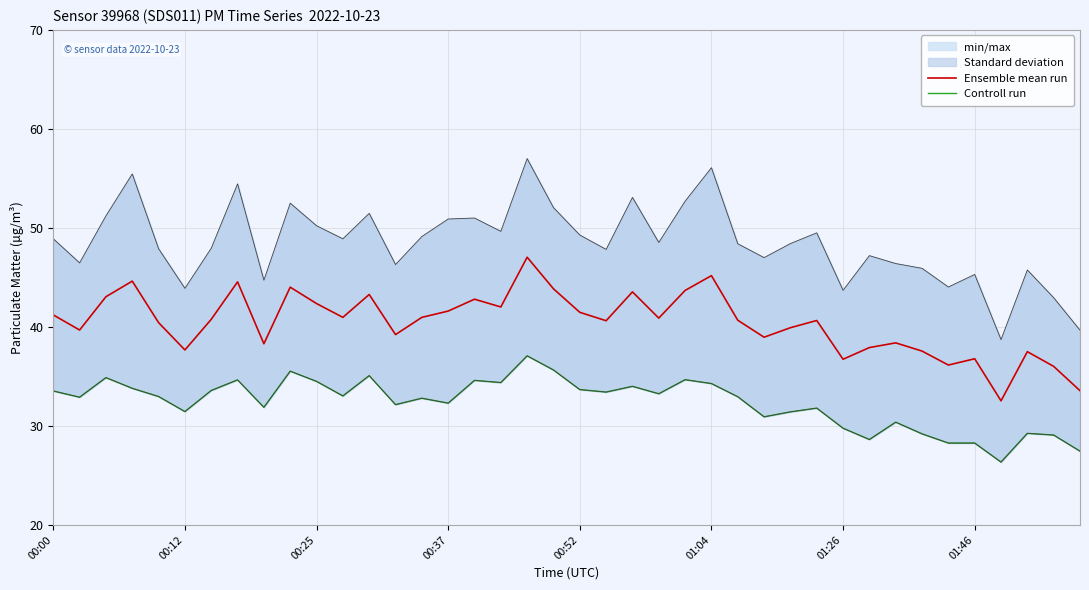

What is the sum of all Ensemble mean run values?

1617.2